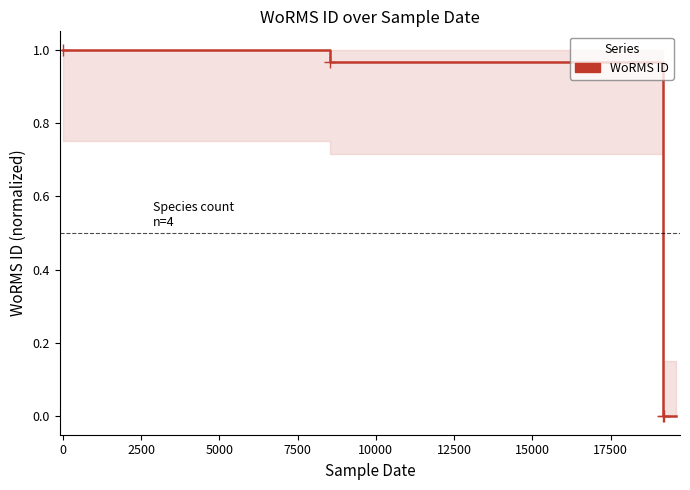

How many values are above zero?

2